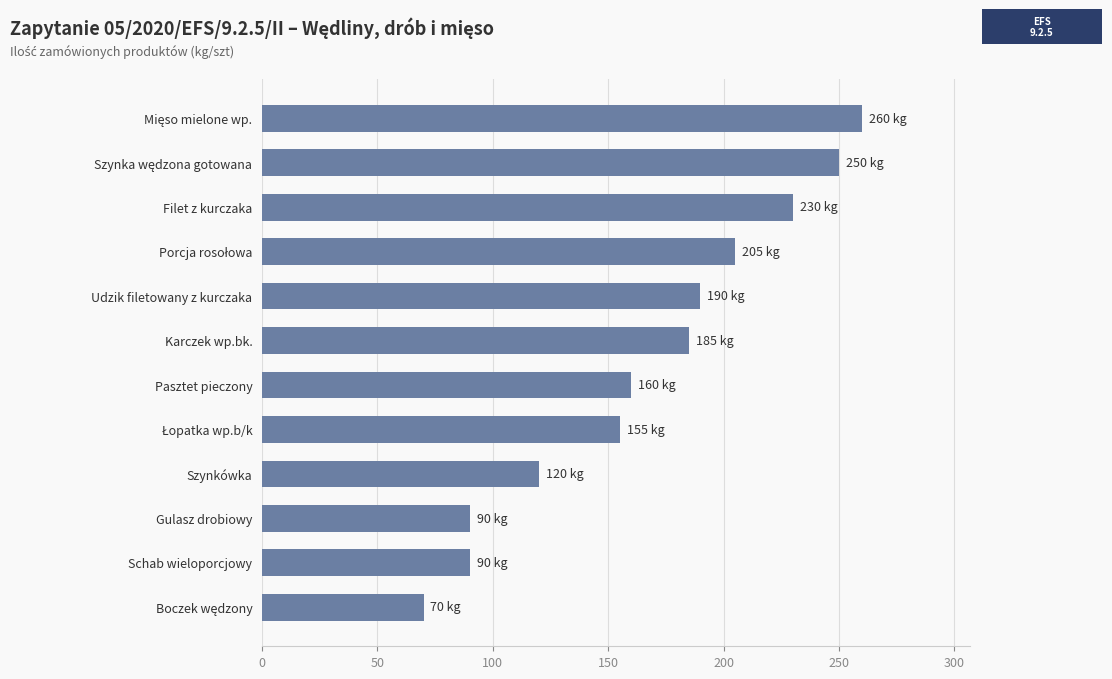

Between Pasztet pieczony and Filet z kurczaka, which is larger?

Filet z kurczaka